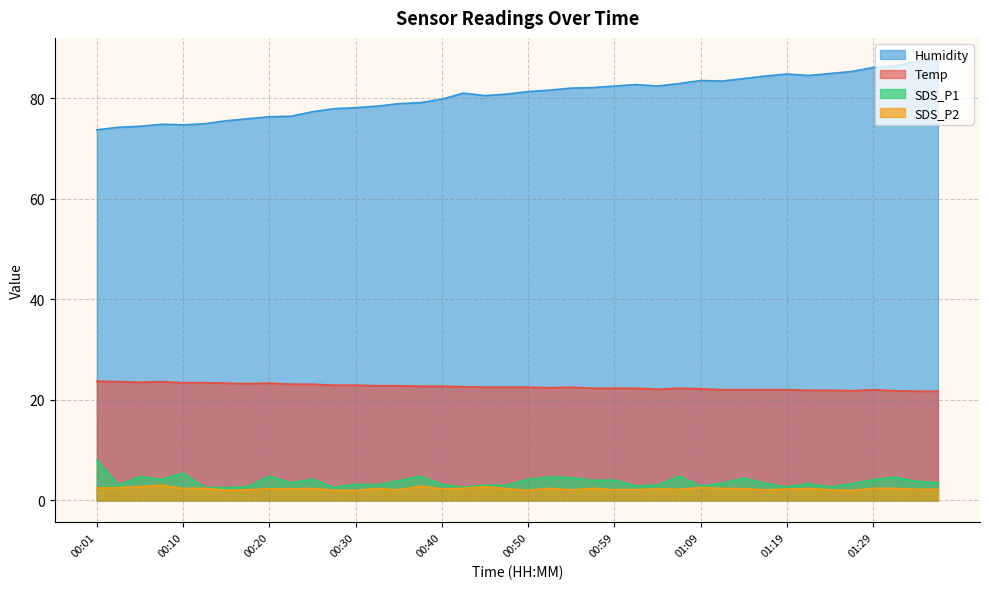

What are all the series names shown in the legend?

Humidity, Temp, SDS_P1, SDS_P2